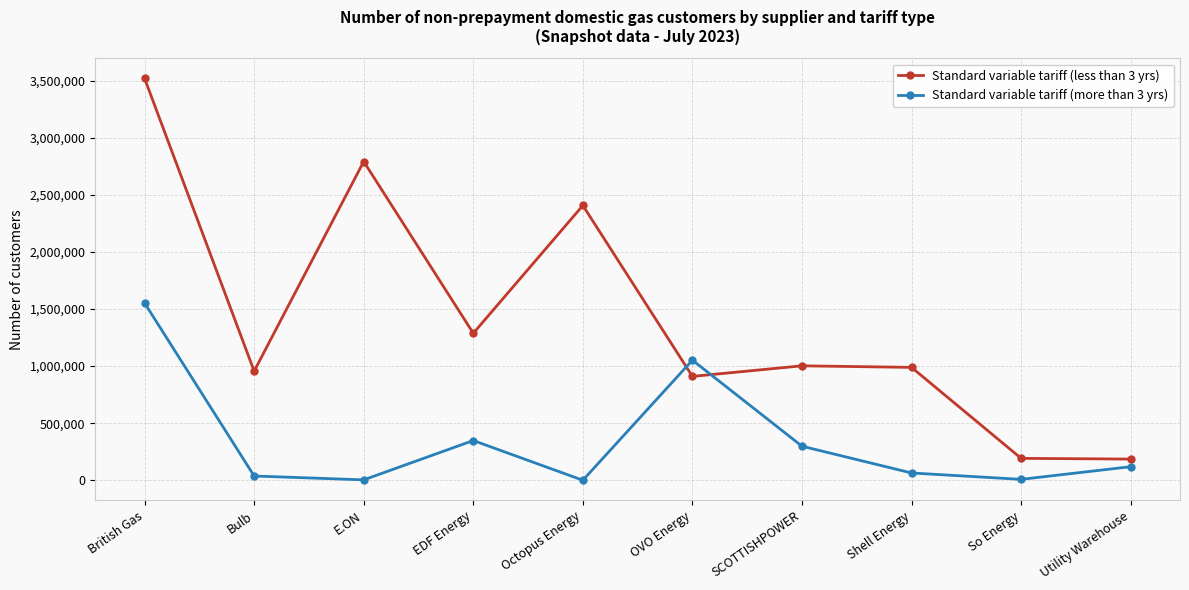

Rank the series by their average value, from highest to lowest.

Standard variable tariff (less than 3 yrs), Standard variable tariff (more than 3 yrs)